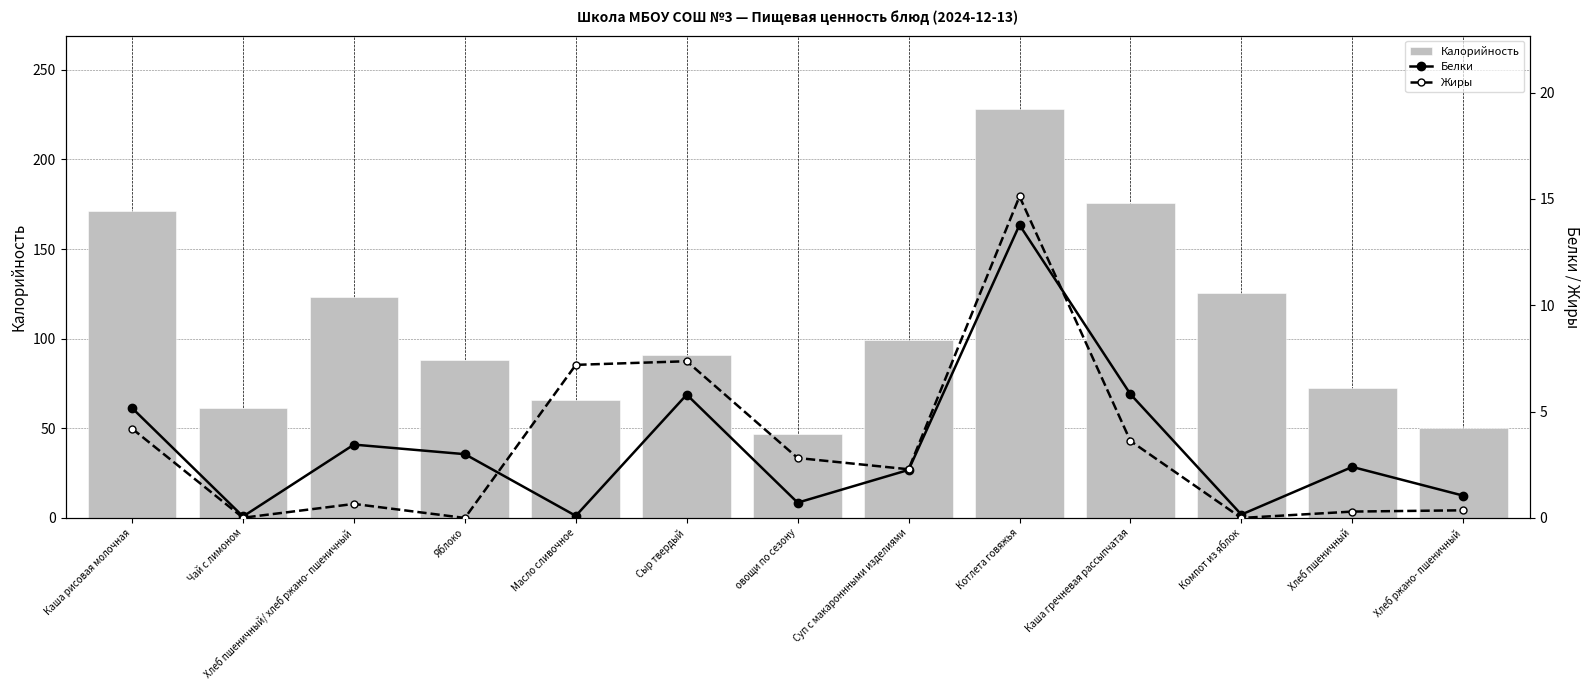

What is the label of the 13th bar from the left?

Хлеб ржано- пшеничный